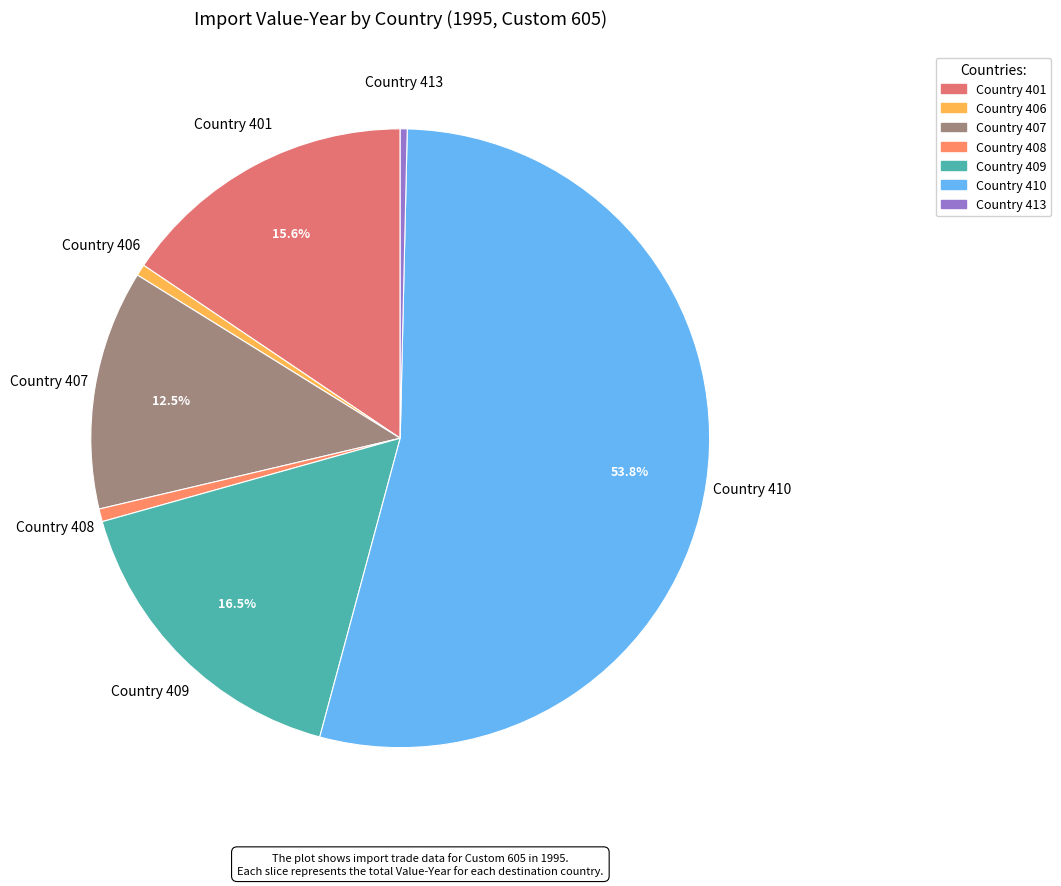

Is there any slice that represents more than half of the pie?

Yes